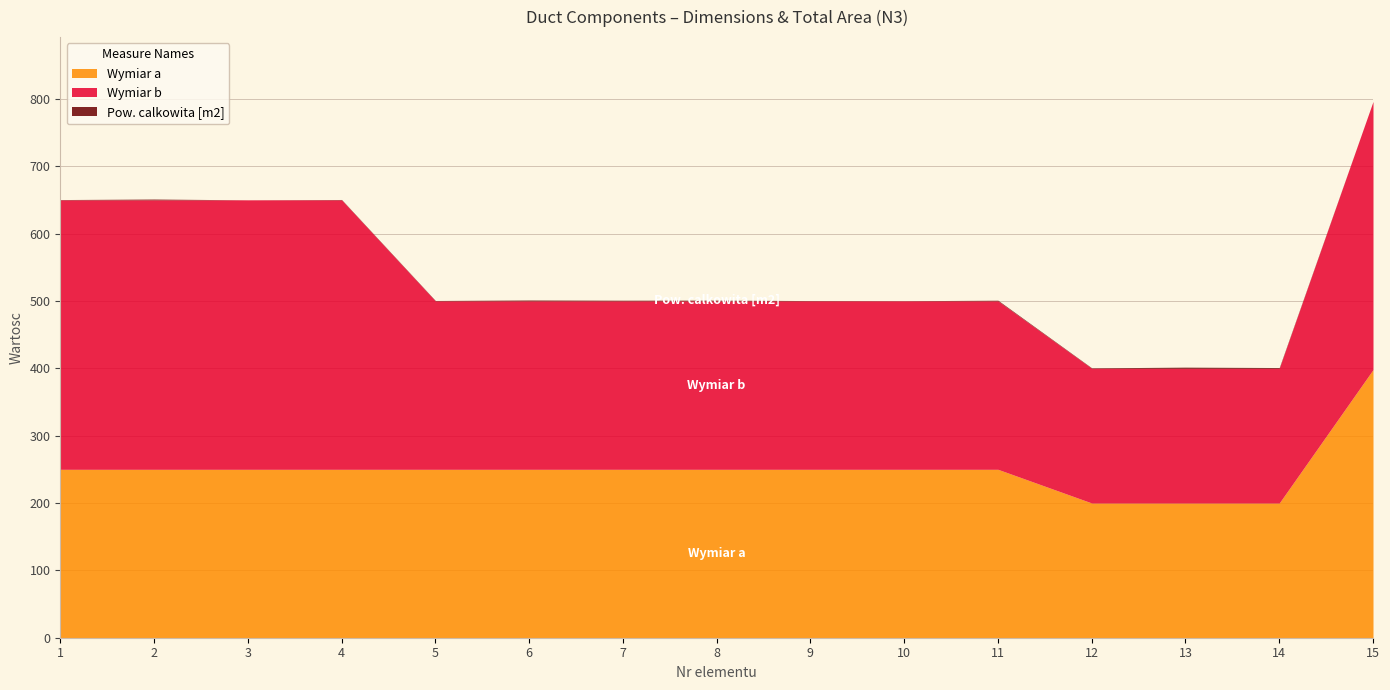

Which series has the widest spread of values?

Wymiar b